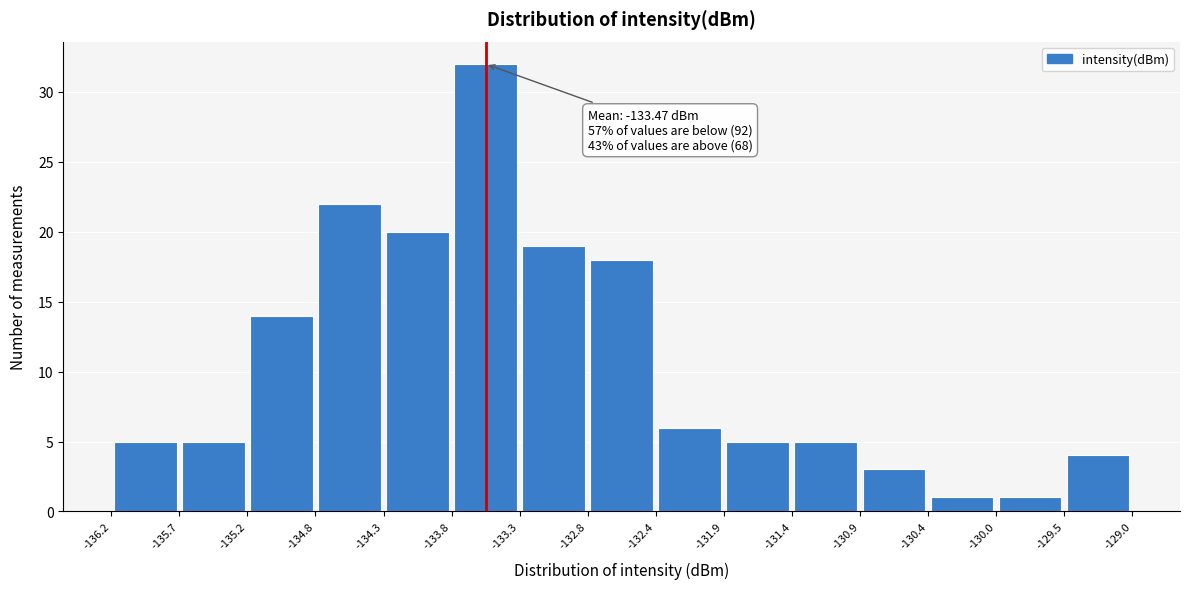

Over which range of the x-axis is the bar tallest?

-133.8 to -133.3